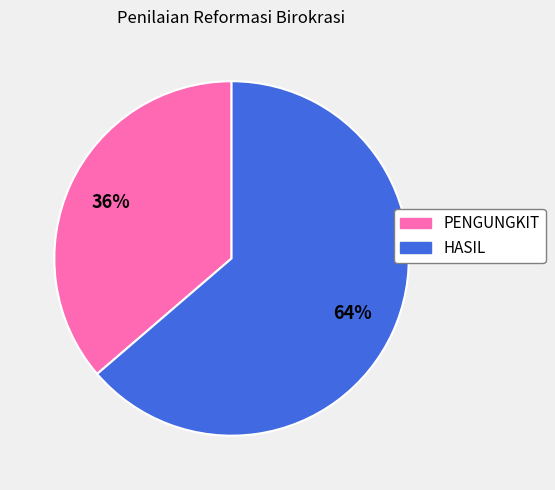

Rank the categories by value from lowest to highest.

PENGUNGKIT, HASIL